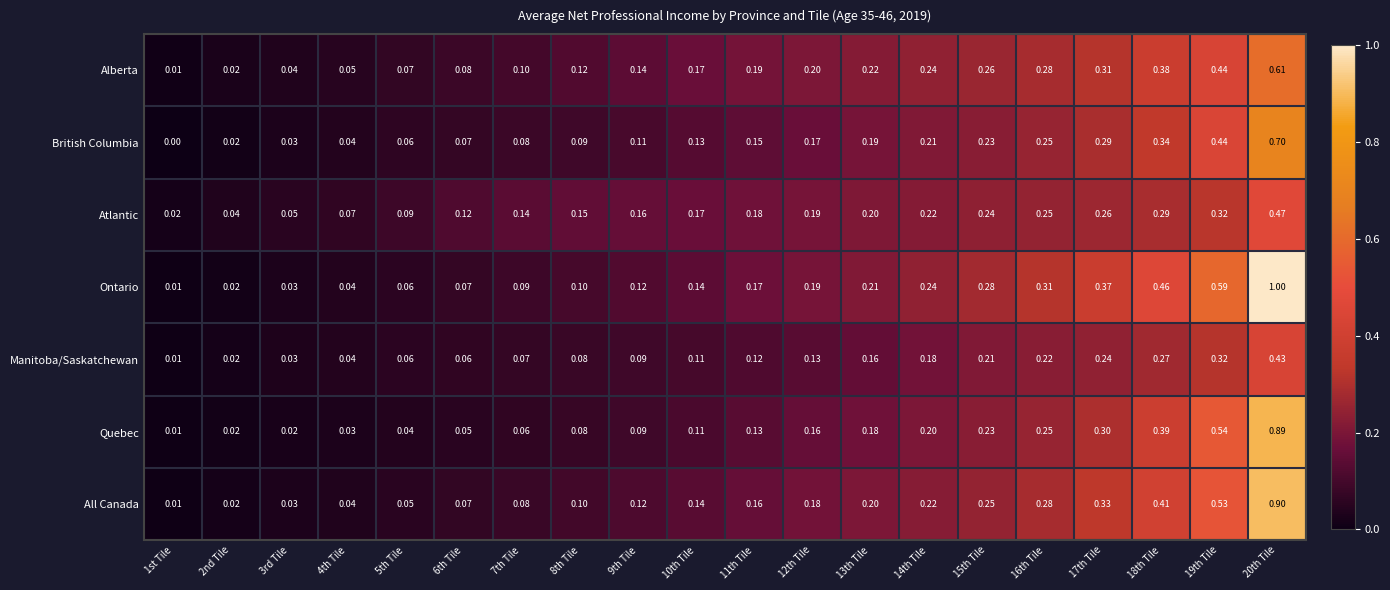

Which series has the largest range (max minus min)?

Ontario